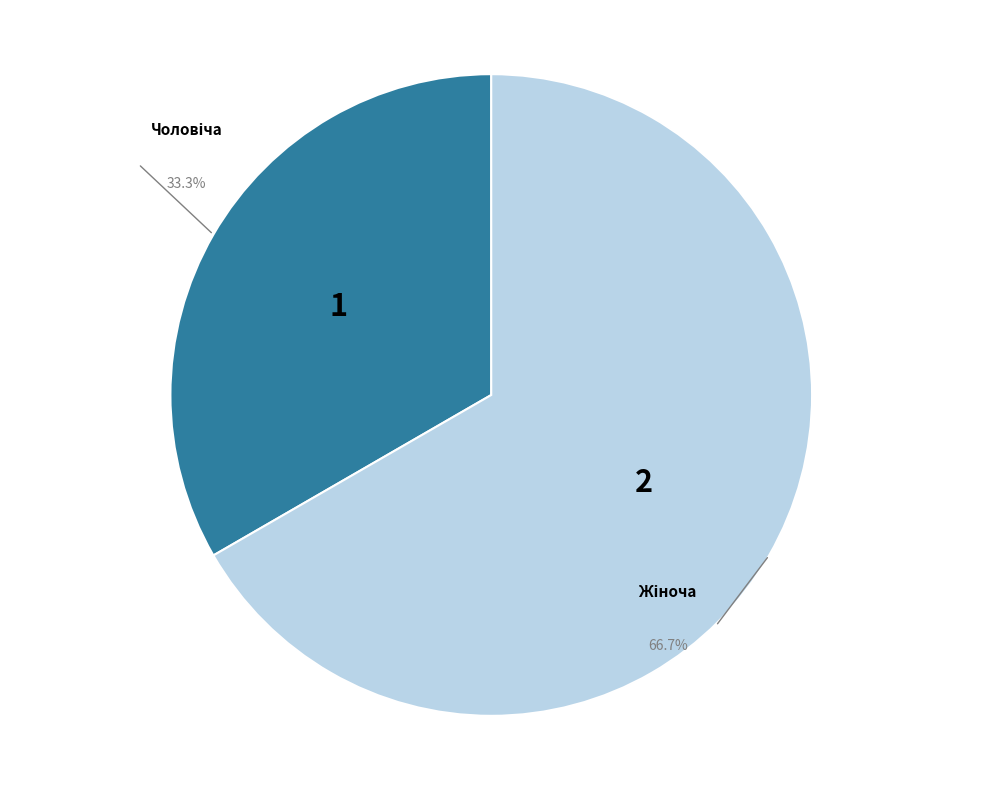

Does any single category account for the majority?

Yes